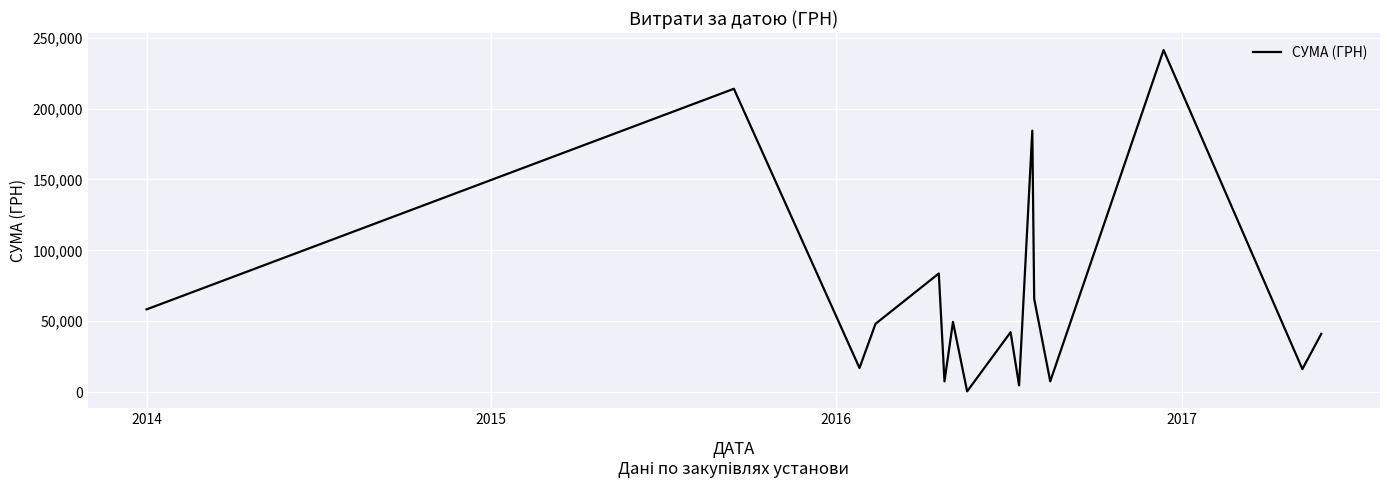

How many lines are shown in the chart?

1